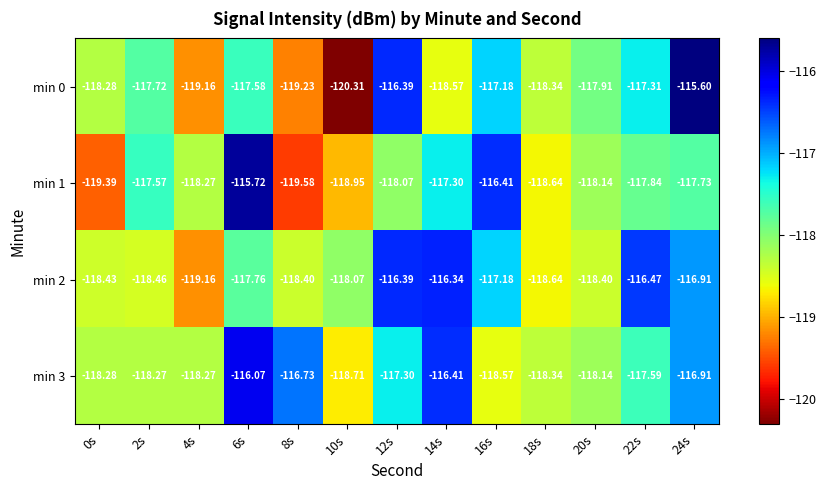

Is the value of min 3 at 18s greater than the value of min 2 at 18s?

Yes